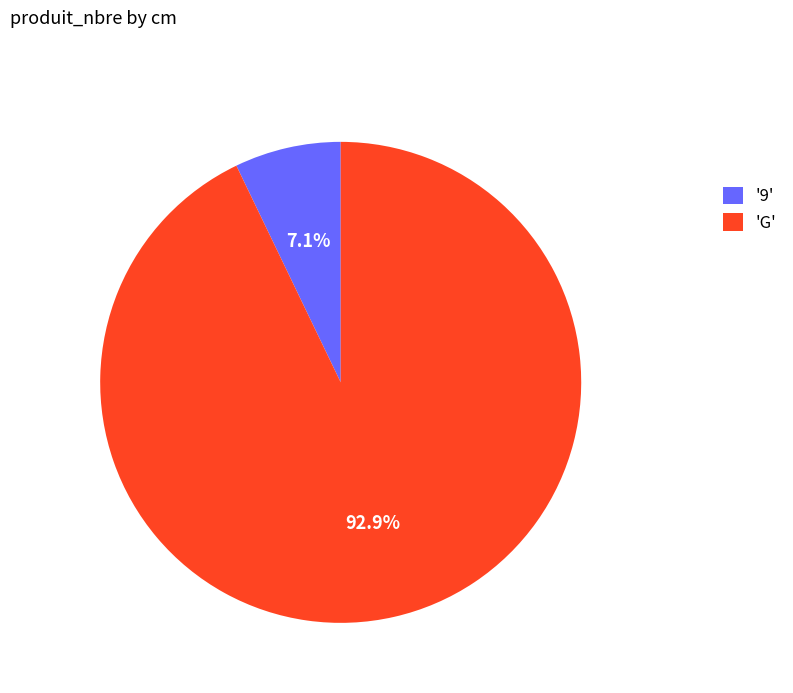

Which slice is the smallest?

'9'